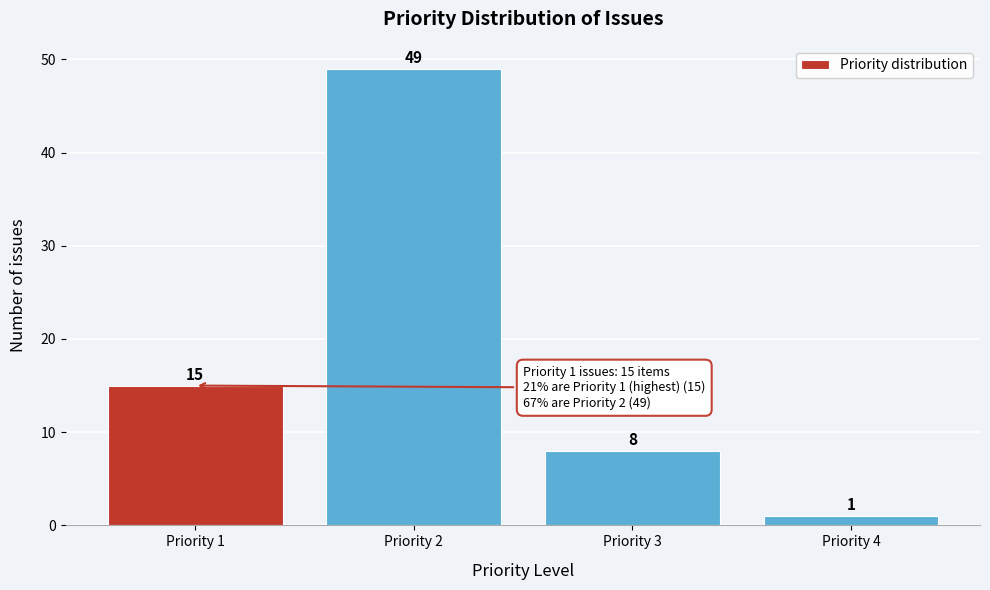

Reading left to right, extract all data points from this chart.

15	49	8	1